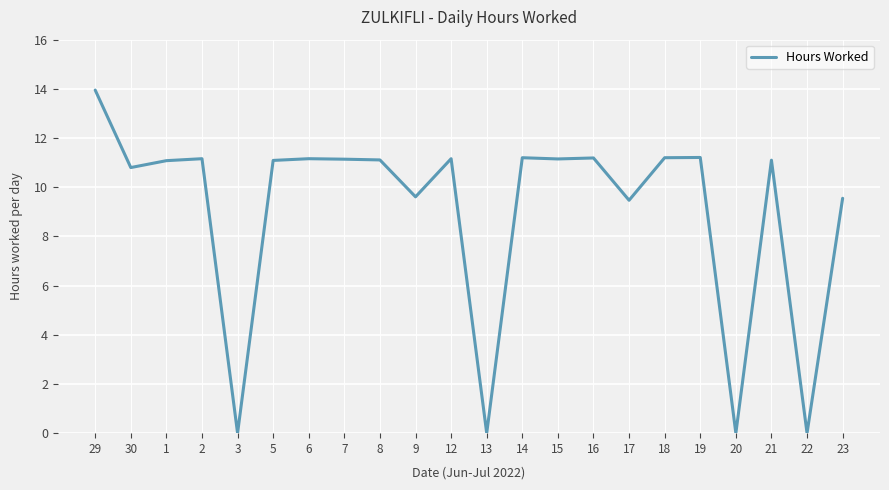

True or false: the data shows 0.0 at 20.

True